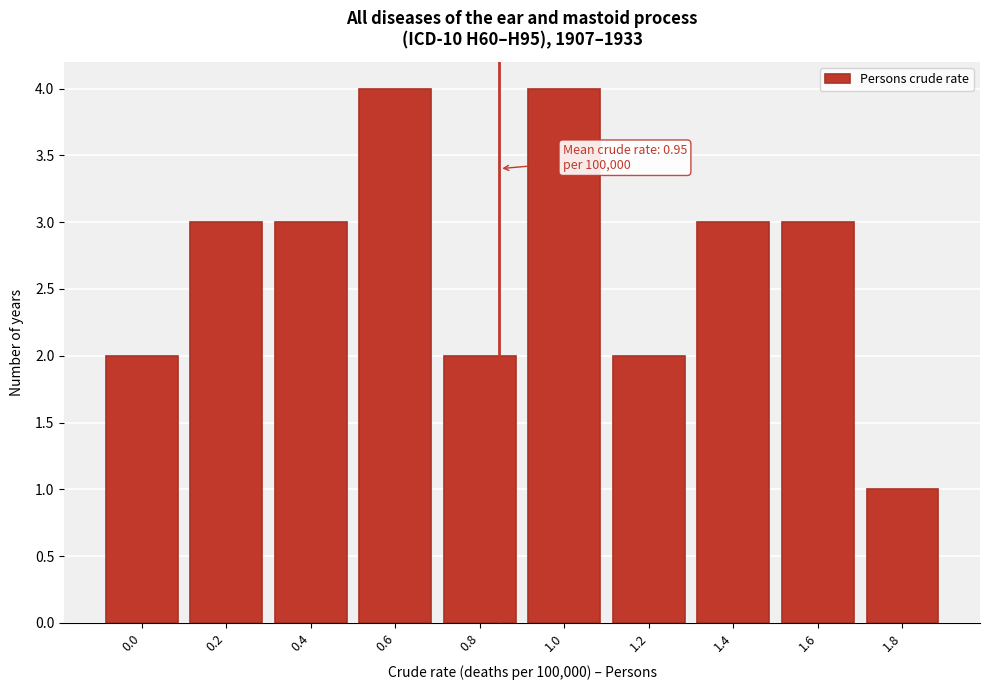

Reading left to right, transcribe all the data shown in this chart.

2	3	3	4	2	4	2	3	3	1